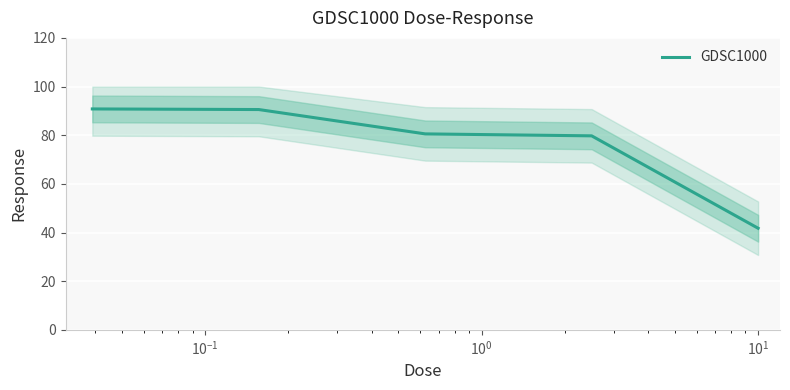

The chart shows a value of 57.5 at $\mathdefault{10^{-2}}$. True or false?

False